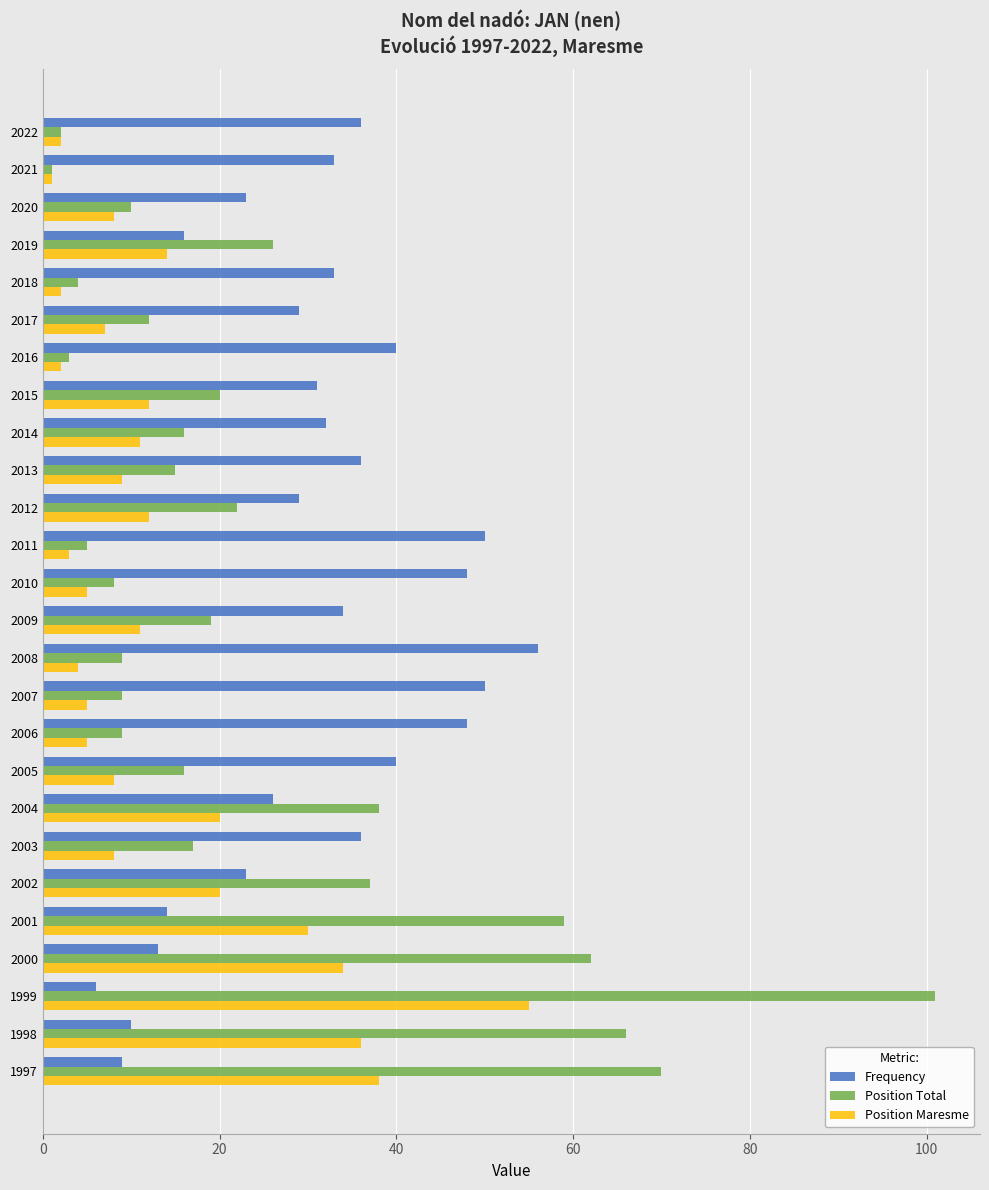

The Position Total series shows 16 at 2005. True or false?

True